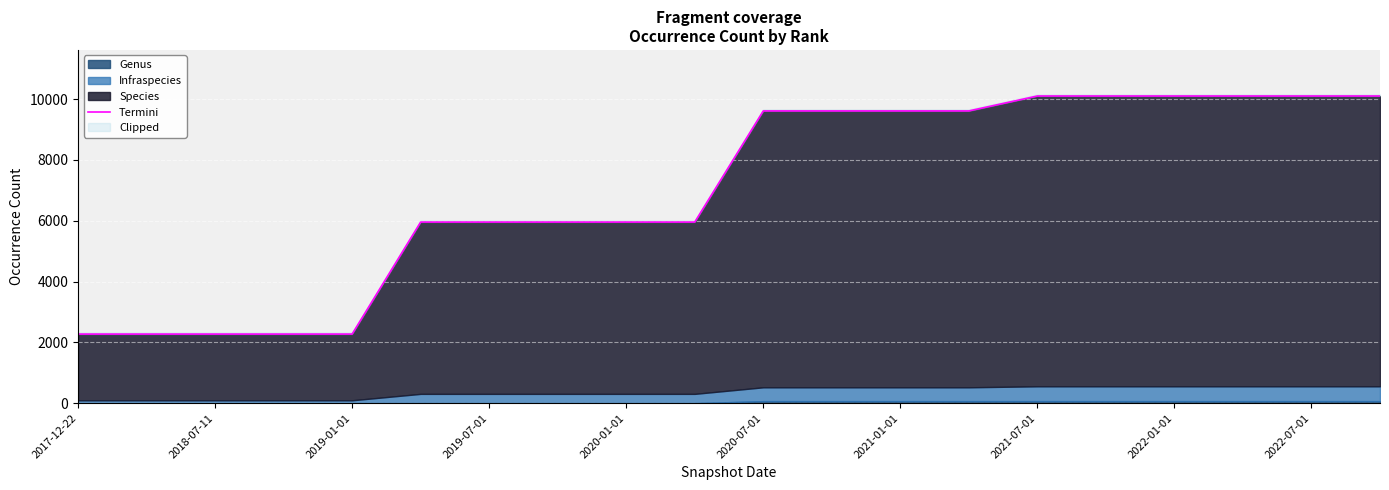

What is the label of the 12th point from the right?

2020-01-01